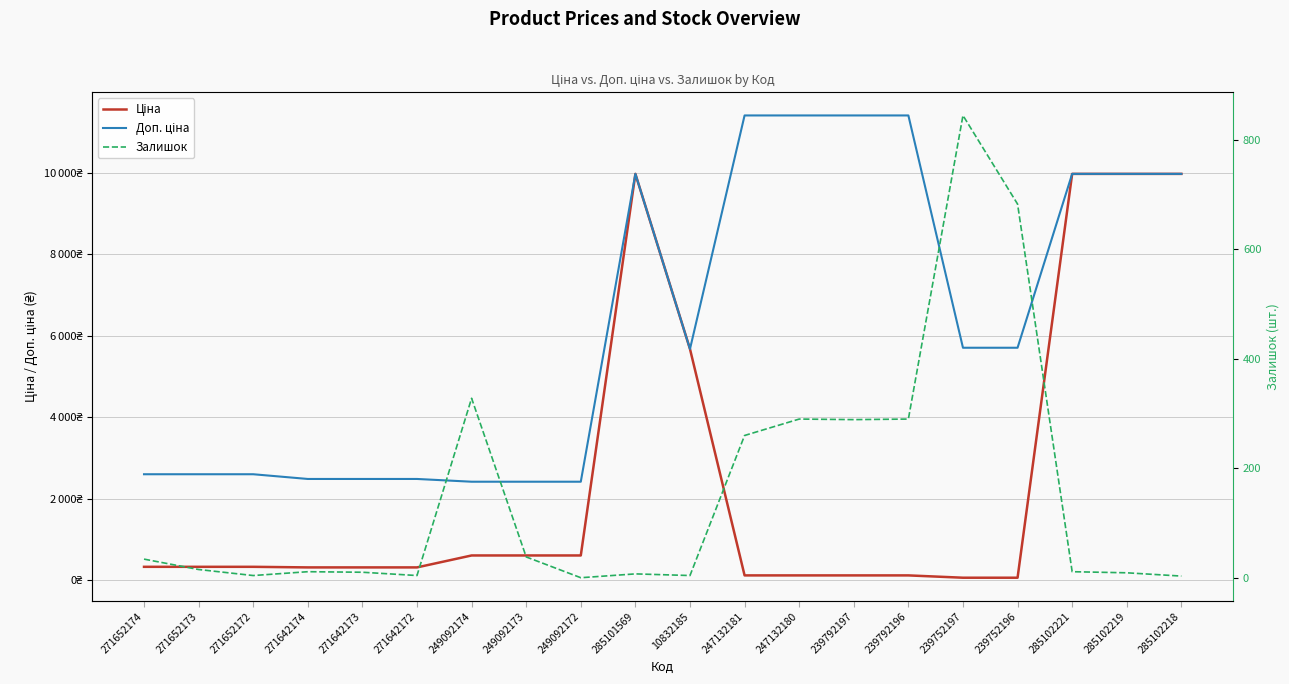

Reading left to right, list all the values displayed in this chart.

Ціна: 324.8	324.8	324.8	310.3	310.3	310.3	603.7	603.7	603.7	9975.0	5673.8	114.1	114.1	114.1	114.1	57.0	57.0	9975.0	9975.0	9975.0
Доп. ціна: 2598.3	2598.3	2598.3	2482.4	2482.4	2482.4	2414.8	2414.8	2414.8	9975.0	5673.8	11410.0	11410.0	11410.0	11410.0	5705.0	5705.0	9975.0	9975.0	9975.0
Залишок: 34.0	15.0	4.0	11.0	10.0	4.0	328.0	38.0	0.0	7.0	4.0	260.0	290.0	289.0	290.0	845.0	683.0	11.0	9.0	3.0